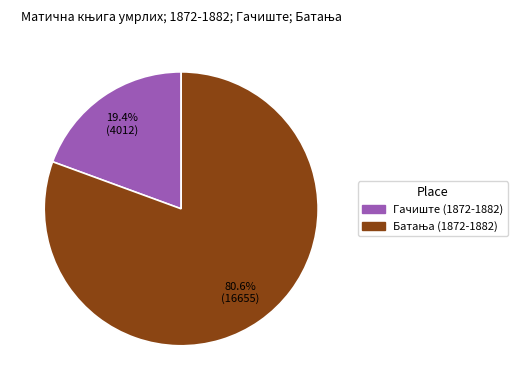

Does Гачиште (1872-1882) account for over 50% of the chart?

No